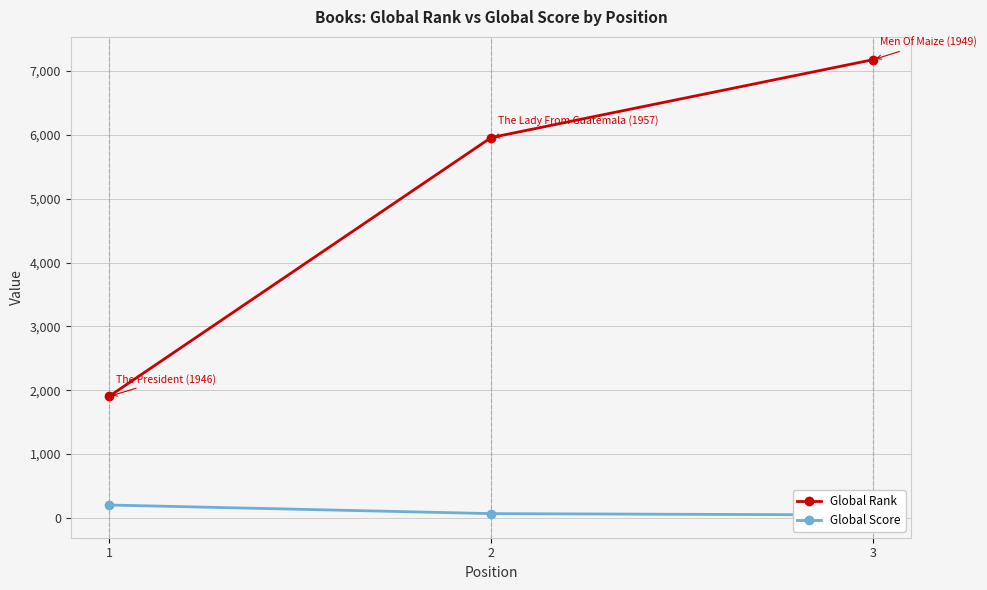

The Global Rank series shows 1902 at 1. True or false?

True